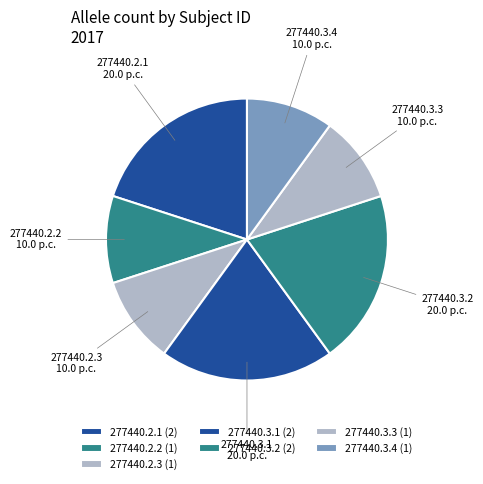

To the nearest percent, what portion does 277440.3.4 represent?

10%